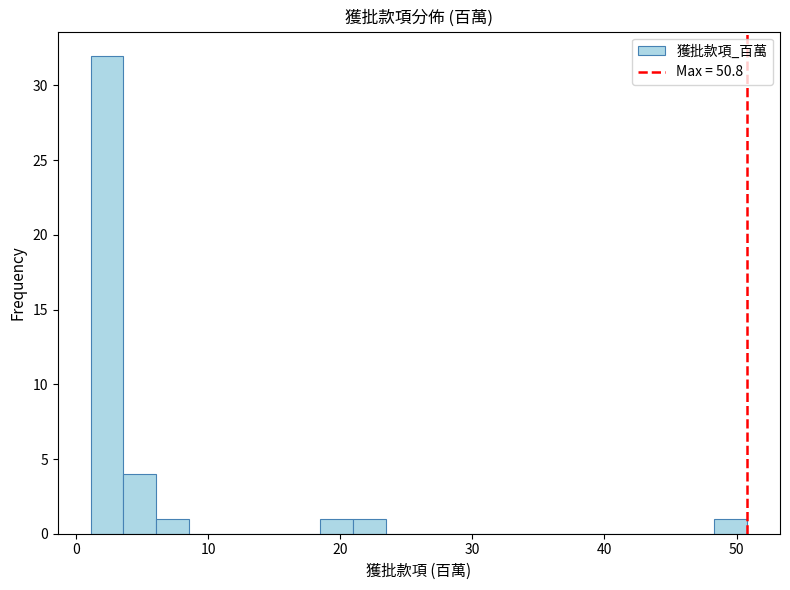

Around what value on the x-axis is the tallest bar? Give the approximate position of its centre, as read against the axis.

2